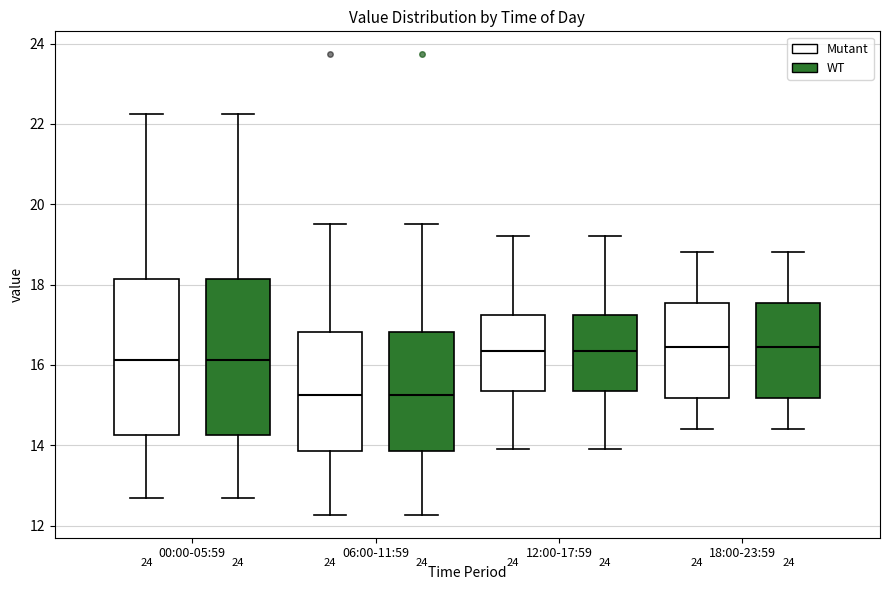

Reading left to right, transcribe this box plot: for each box, give where its median line is, the range the box spans, and where its two whiskers end, as read against the y-axis. The values are not printed on the chart, so give them approximately, as read against the axis.

00:00-05:59 (Mutant): median 16.2, box 14.2 to 18.2, whiskers 12.6 to 22.2
00:00-05:59 (WT): median 16.2, box 14.2 to 18.2, whiskers 12.6 to 22.2
06:00-11:59 (Mutant): median 15.2, box 13.8 to 16.8, whiskers 12.2 to 19.6
06:00-11:59 (WT): median 15.2, box 13.8 to 16.8, whiskers 12.2 to 19.6
12:00-17:59 (Mutant): median 16.4, box 15.4 to 17.2, whiskers 14.0 to 19.2
12:00-17:59 (WT): median 16.4, box 15.4 to 17.2, whiskers 14.0 to 19.2
18:00-23:59 (Mutant): median 16.4, box 15.2 to 17.6, whiskers 14.4 to 18.8
18:00-23:59 (WT): median 16.4, box 15.2 to 17.6, whiskers 14.4 to 18.8